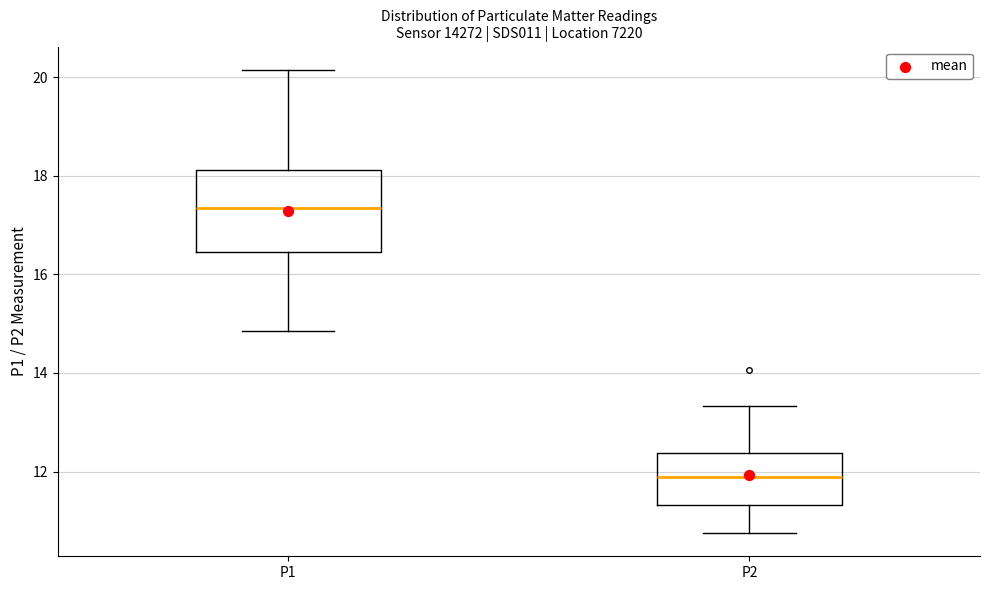

Reading left to right, read every box against the y-axis: the position of its median line, the range the box covers, and the ends of its whiskers. The values are not printed on the chart, so give them approximately, as read against the axis.

P1: median 17.4, box 16.4 to 18.2, whiskers 14.8 to 20.2
P2: median 11.8, box 11.4 to 12.4, whiskers 10.8 to 13.4